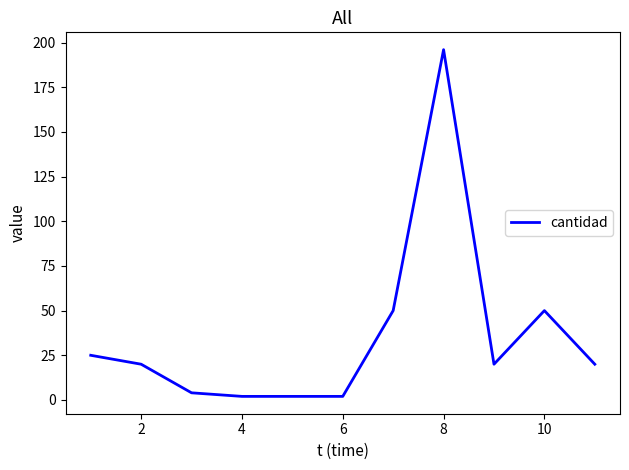

Is this an area chart (filled region under the line)?

No